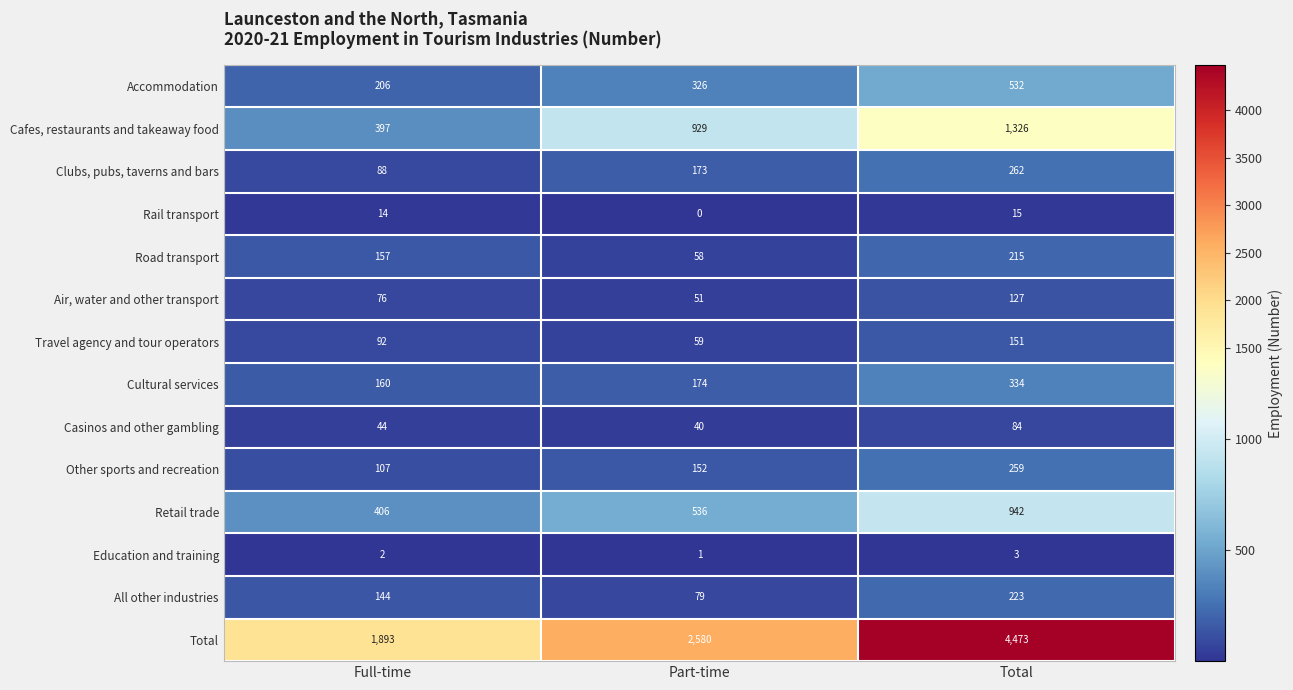

Is it true that Rail transport equals 22 at Total?

False